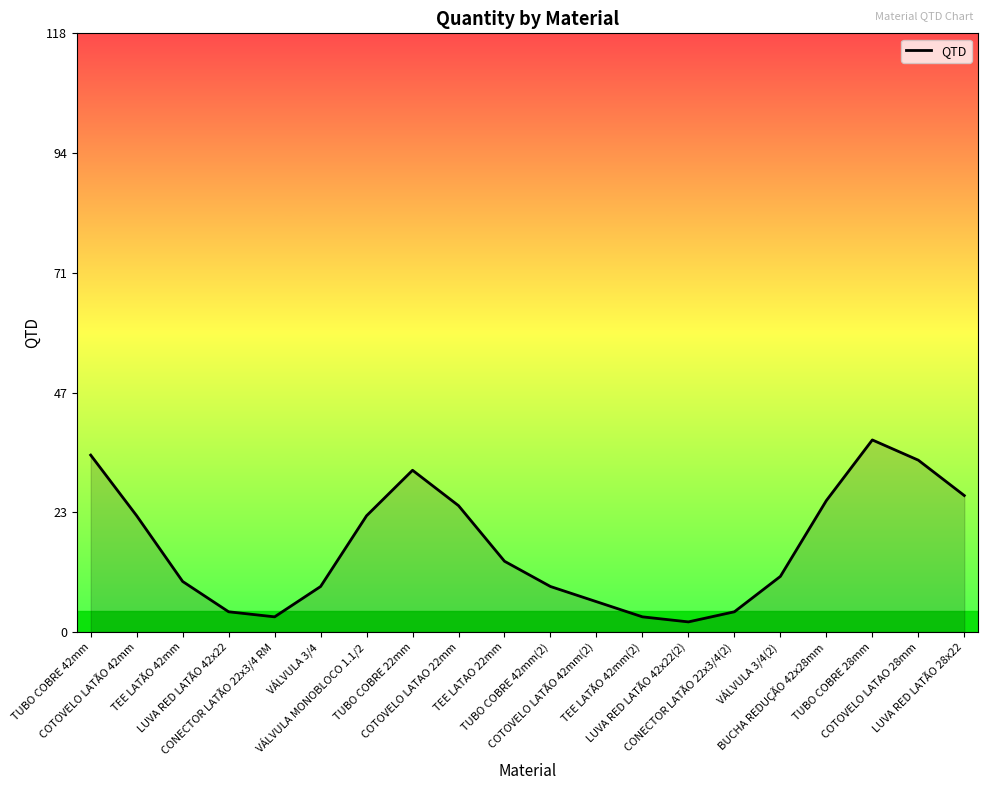

Where does the data first go above 14?

TUBO COBRE 42mm